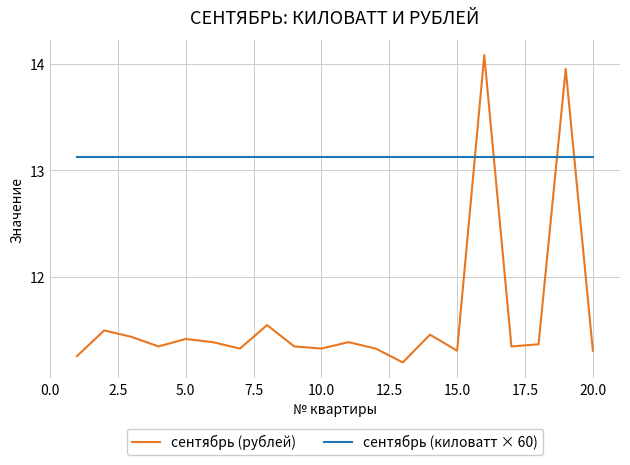

How many distinct data groups are displayed?

2